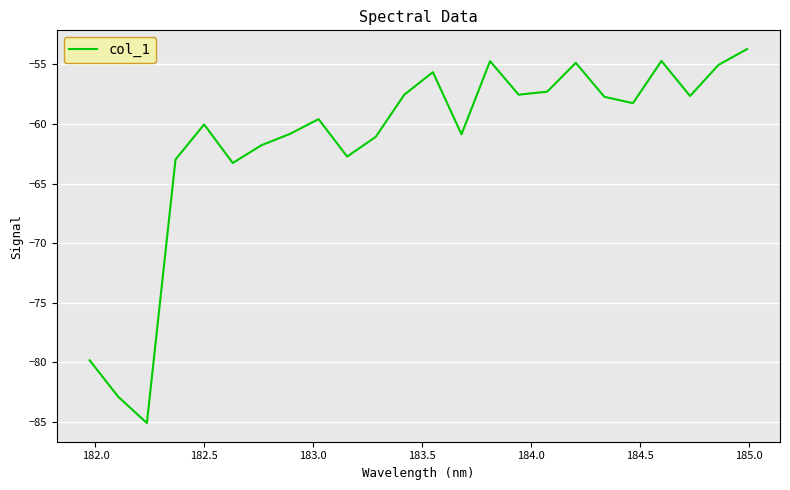

What is the difference between the maximum and minimum values?

31.4